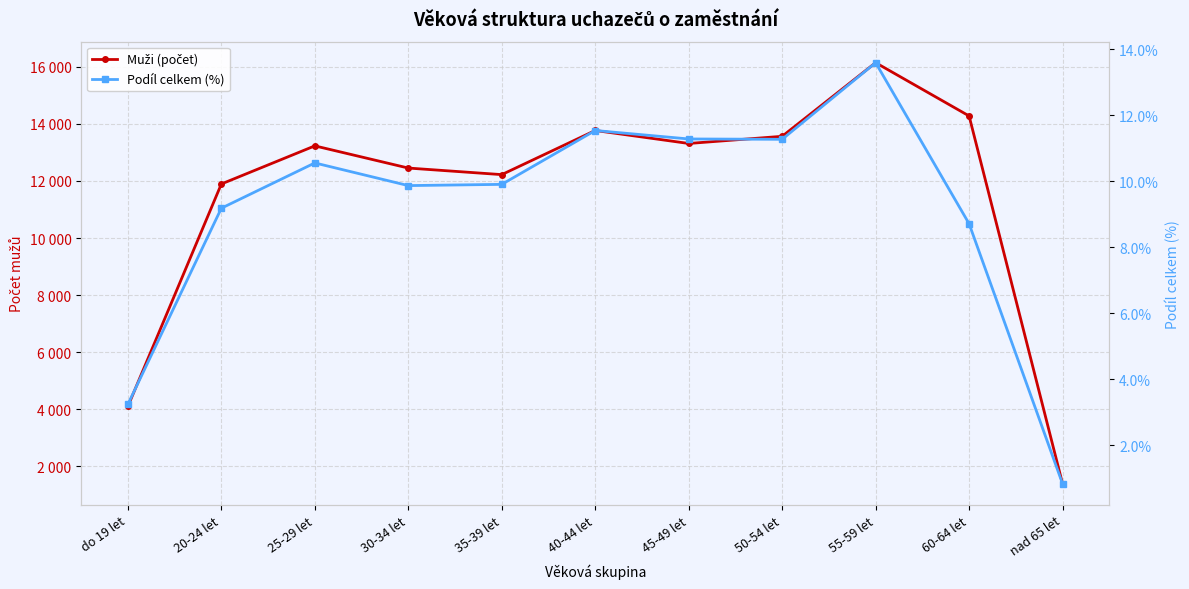

How many values in the Muži (počet) series are below 13228?

5